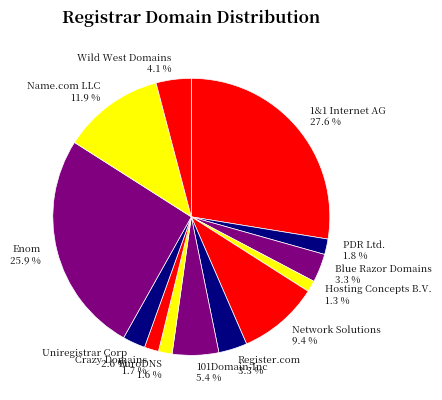

How many segments does this pie chart have?

13